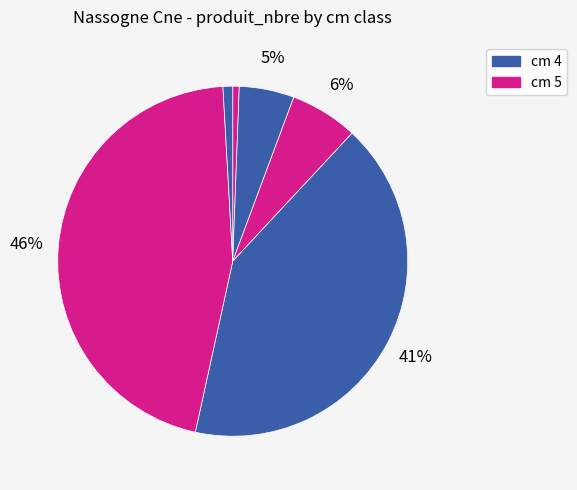

Count the number of slices in the pie.

6